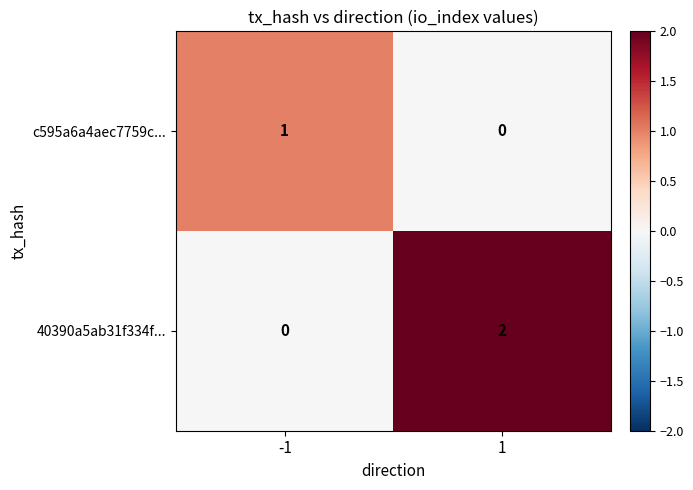

The 40390a5ab31f334f... series shows 2 at 1. True or false?

True